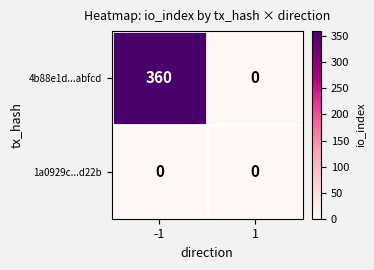

At how many categories does at least one series exceed 324?

1